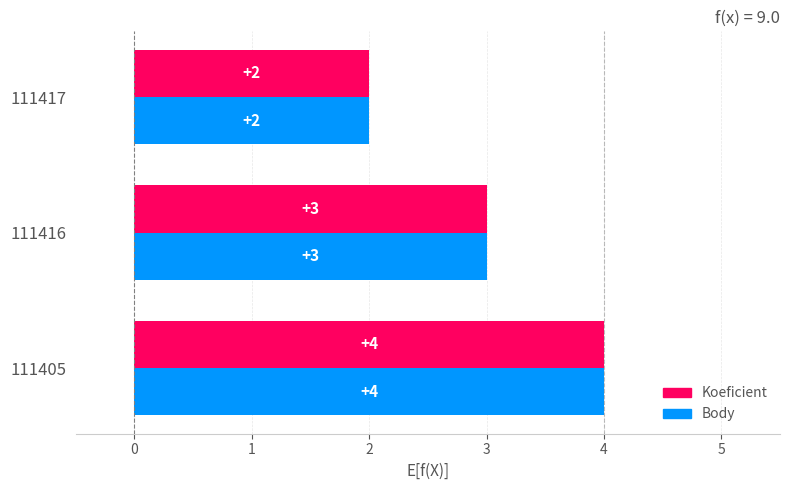

What is the sum of the Koeficient values at 111405 and 111417?

6